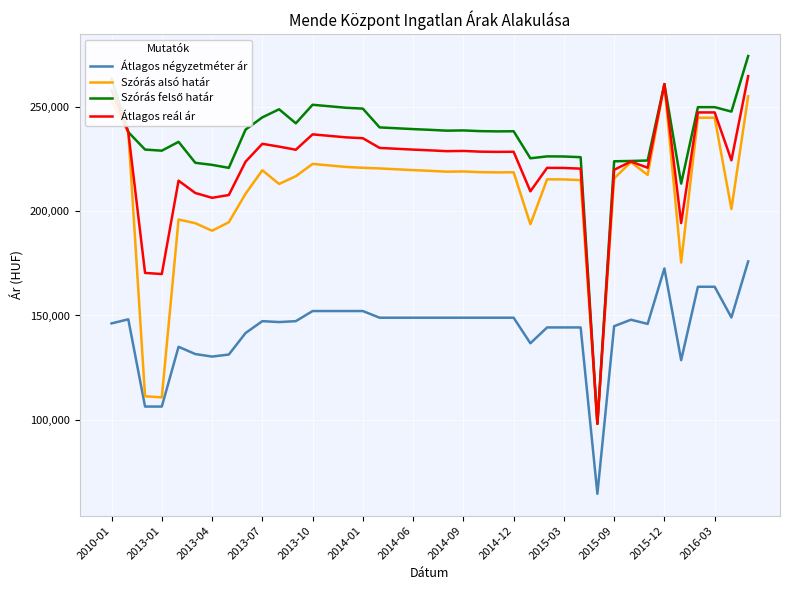

What is the maximum value for Átlagos reál ár?

264734